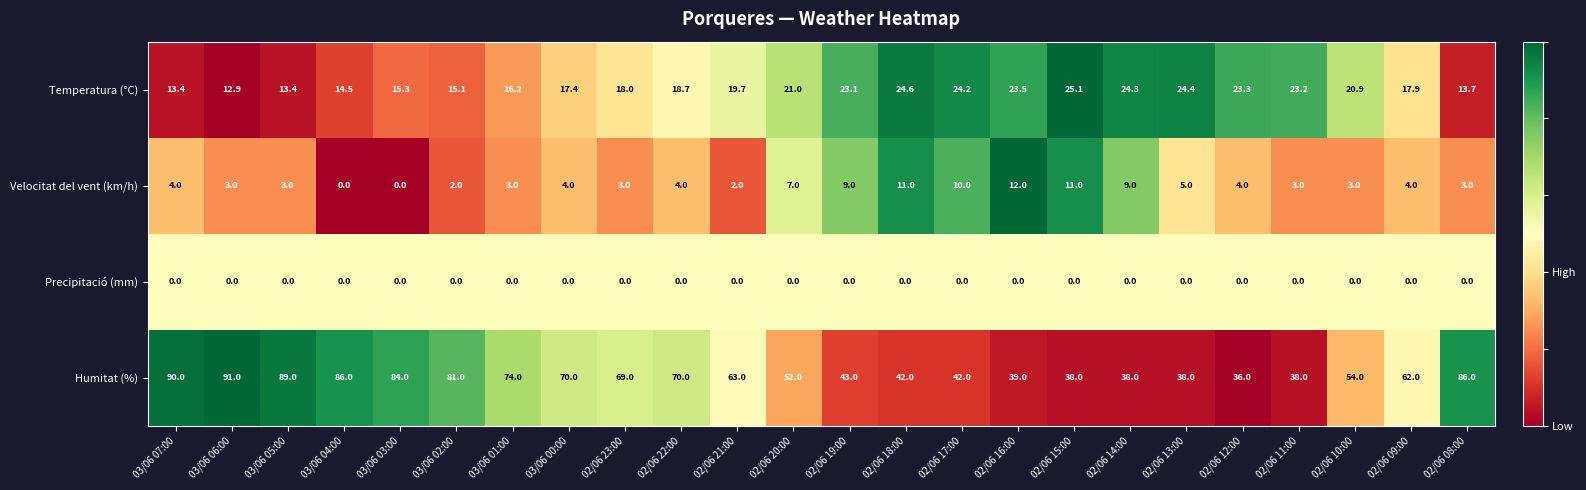

Count the number of categories in the chart.

24